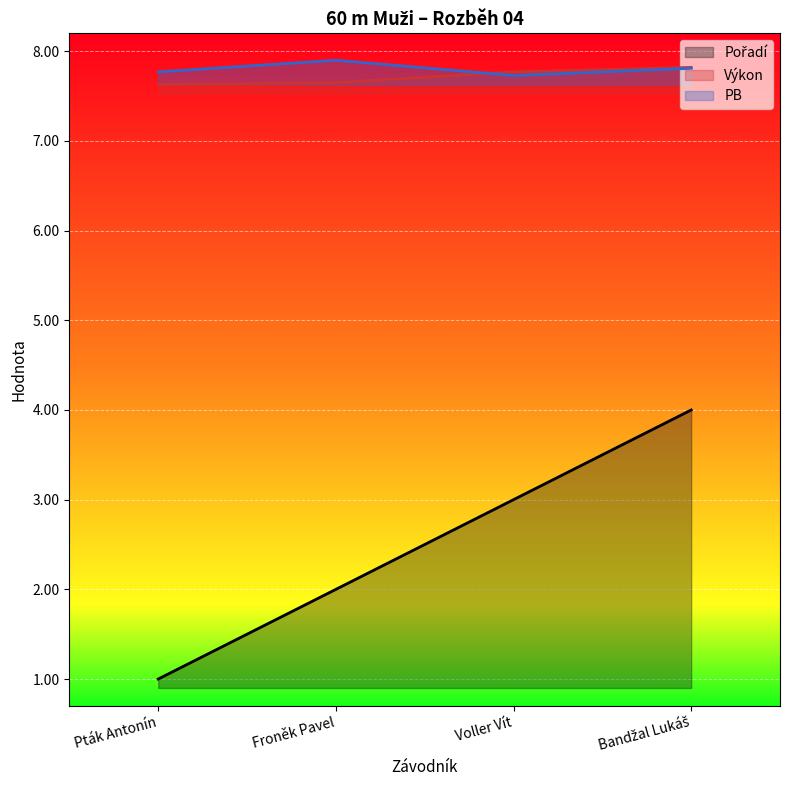

What is the difference between the second highest and minimum values in the Pořadí series?

2.0